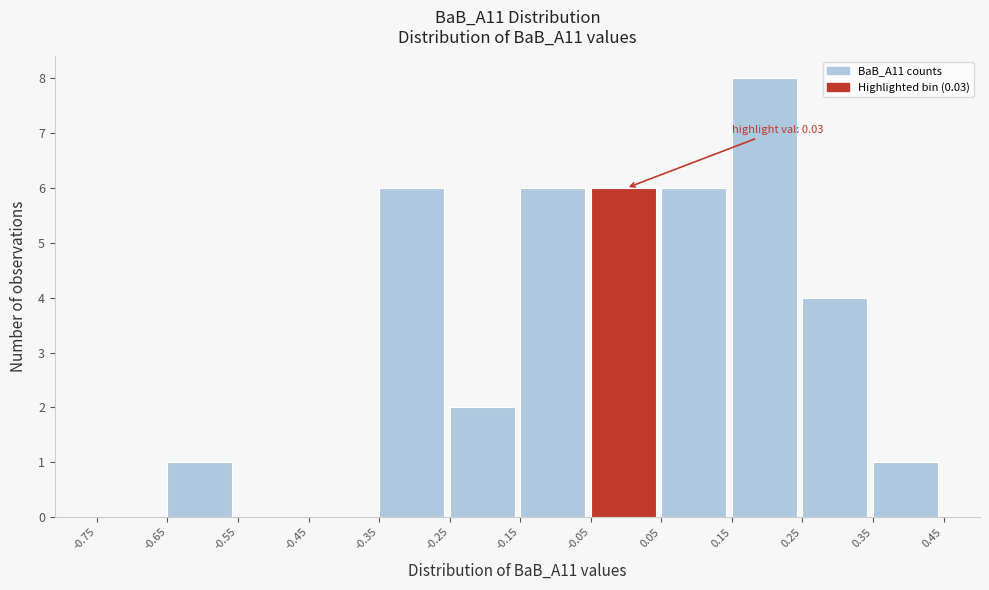

Which range on the x-axis has the tallest bar?

0.15 to 0.25